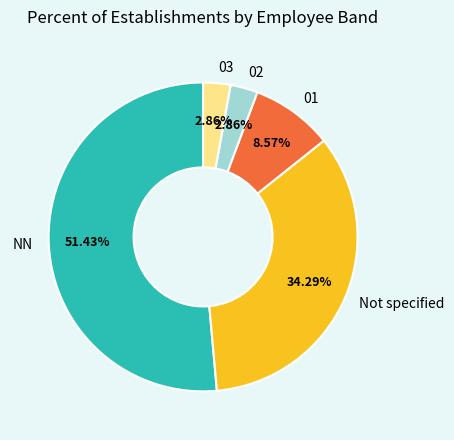

Combined, what portion of the pie is NN and 03?

54.3%